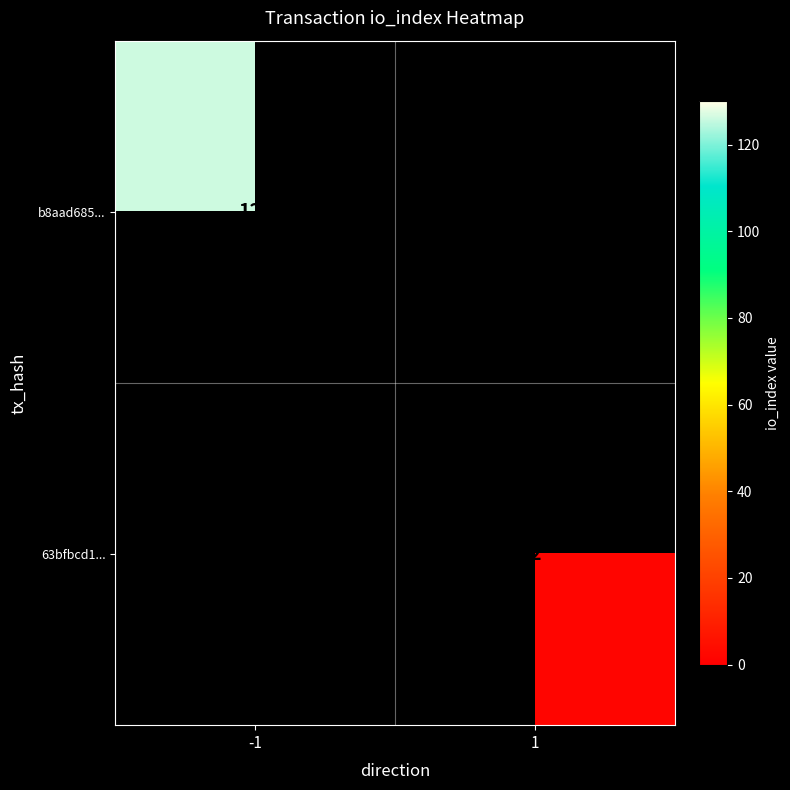

True or false: b8aad685... has a value of 75 at -1.

False